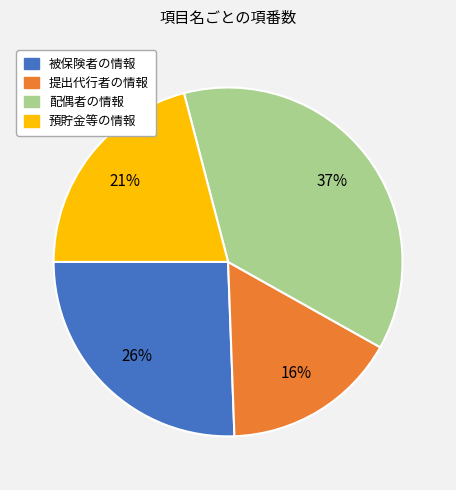

Approximately how many times larger is the value at 配偶者の情報 compared to 提出代行者の情報?

2.3